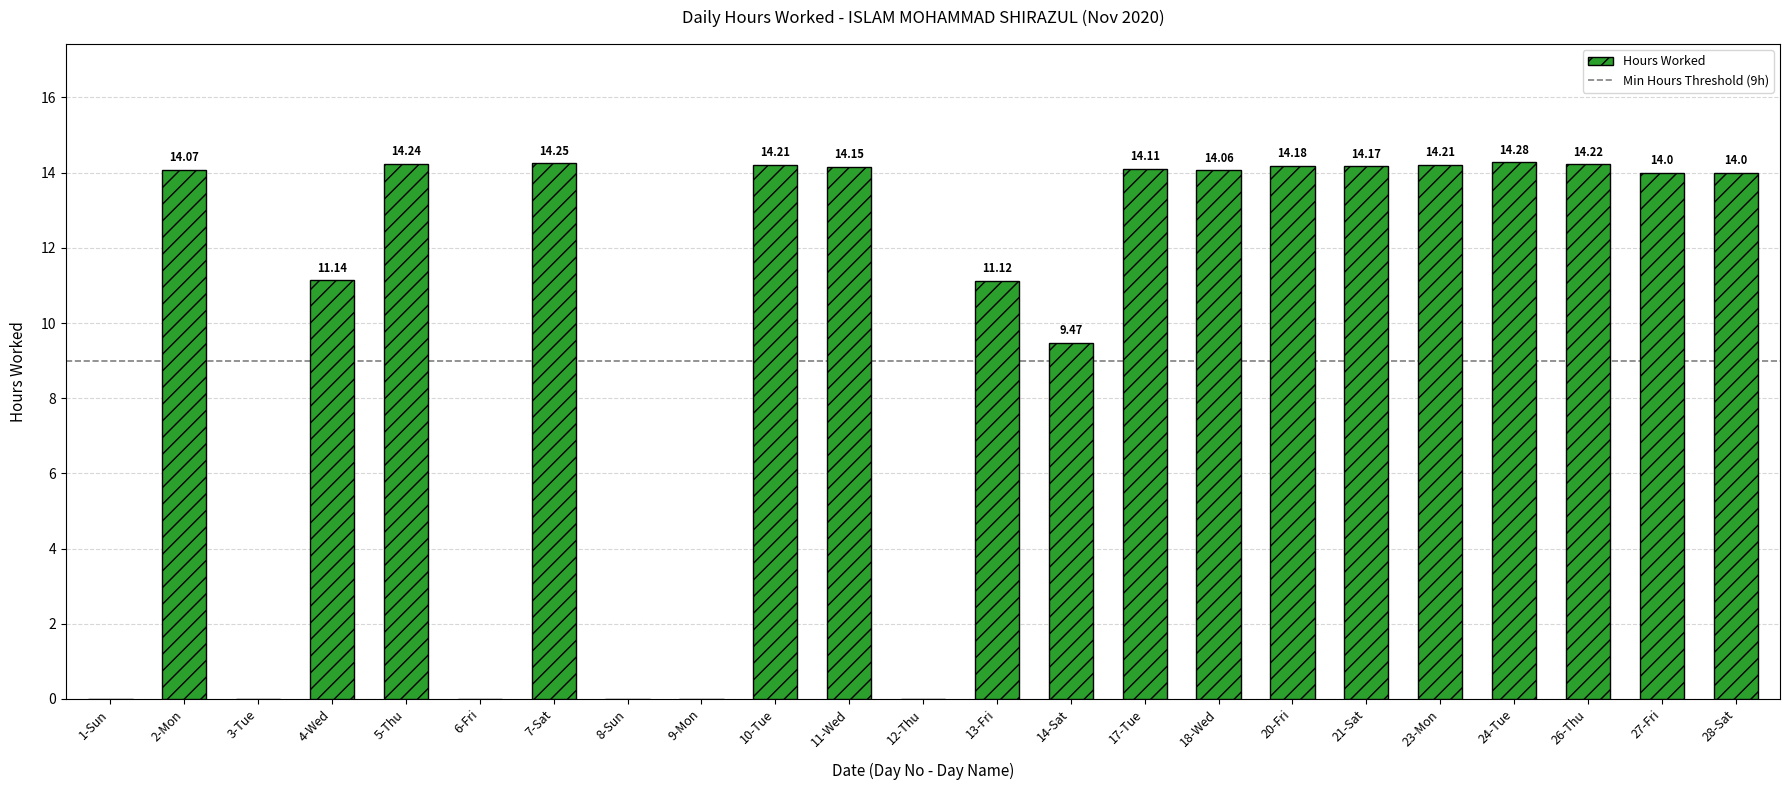

What is the sum of the values at 17-Tue and 24-Tue?

28.4